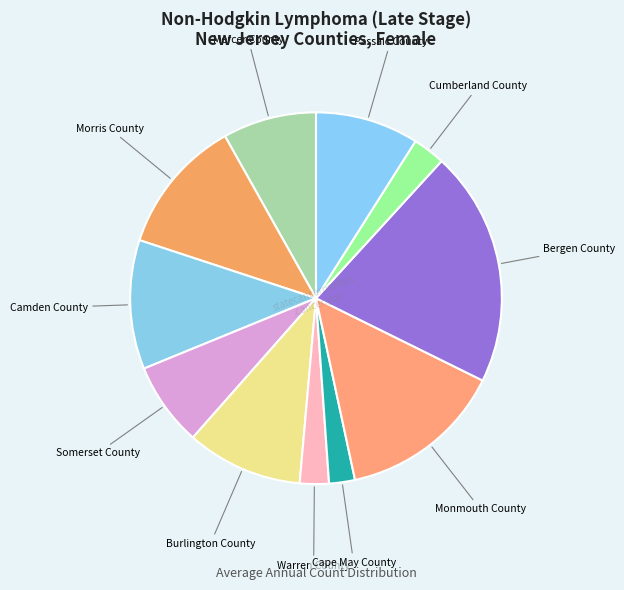

Does any single category account for the majority?

No